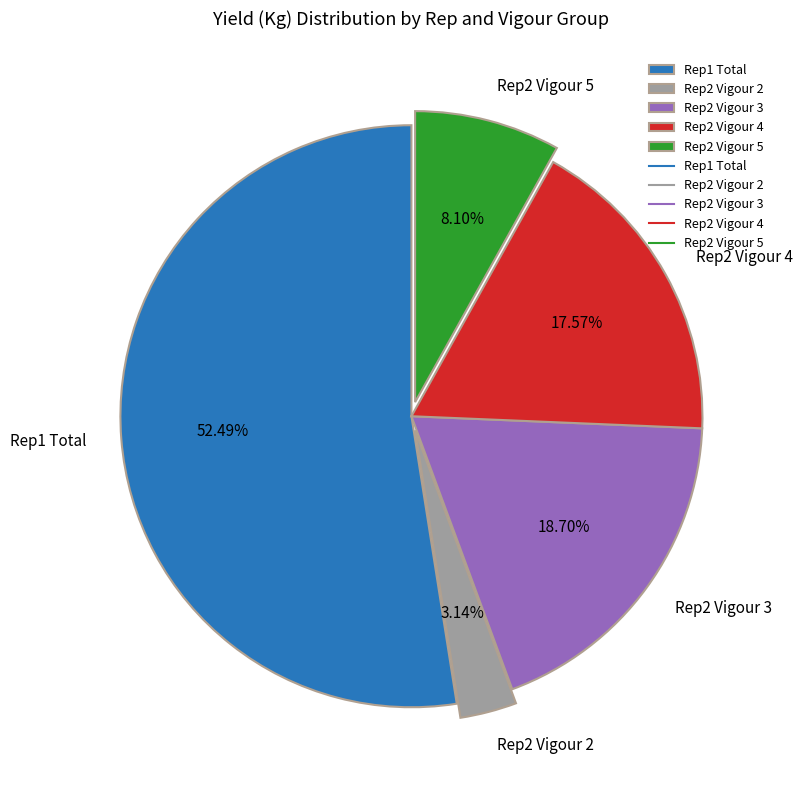

Does Rep1 Total account for over 50% of the chart?

Yes